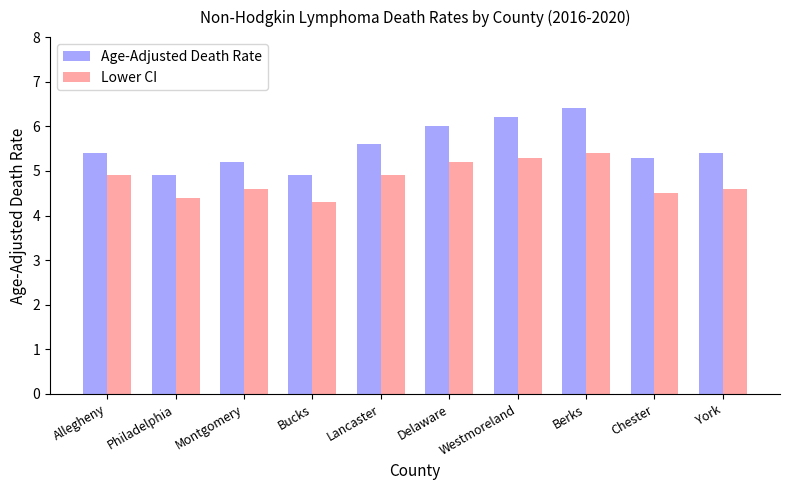

What is the highest value of the Age-Adjusted Death Rate series?

6.4